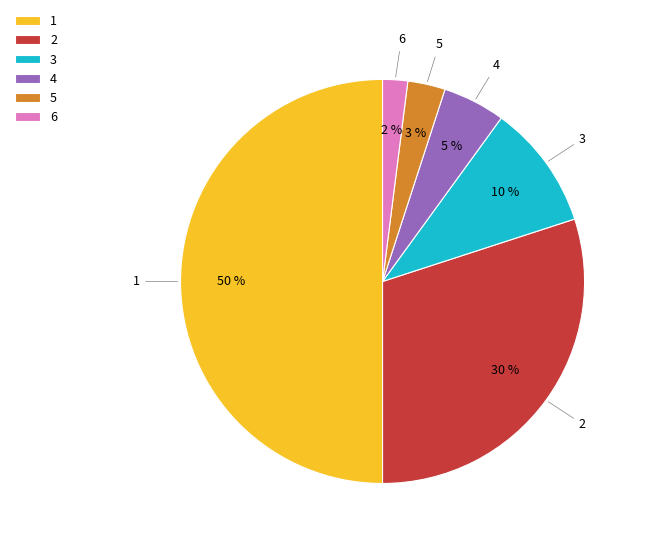

To the nearest percent, what is the difference between the 1 and 6 slice percentages?

48%